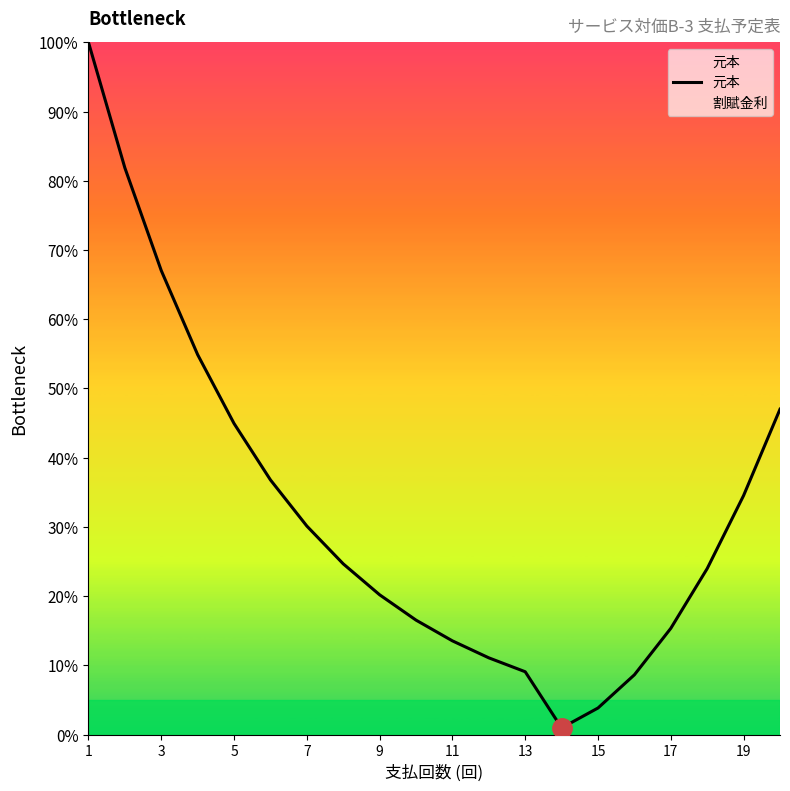

How many values are below 24?

10